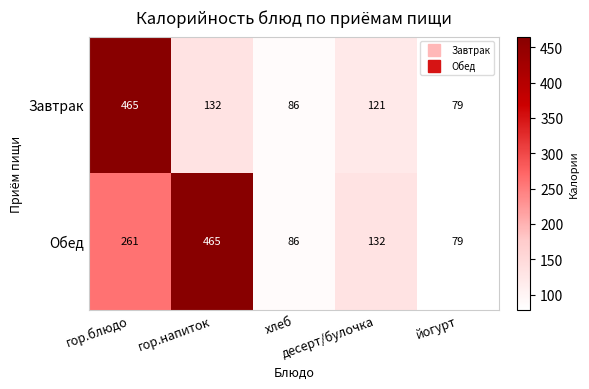

What is the sum of all Завтрак values?

883